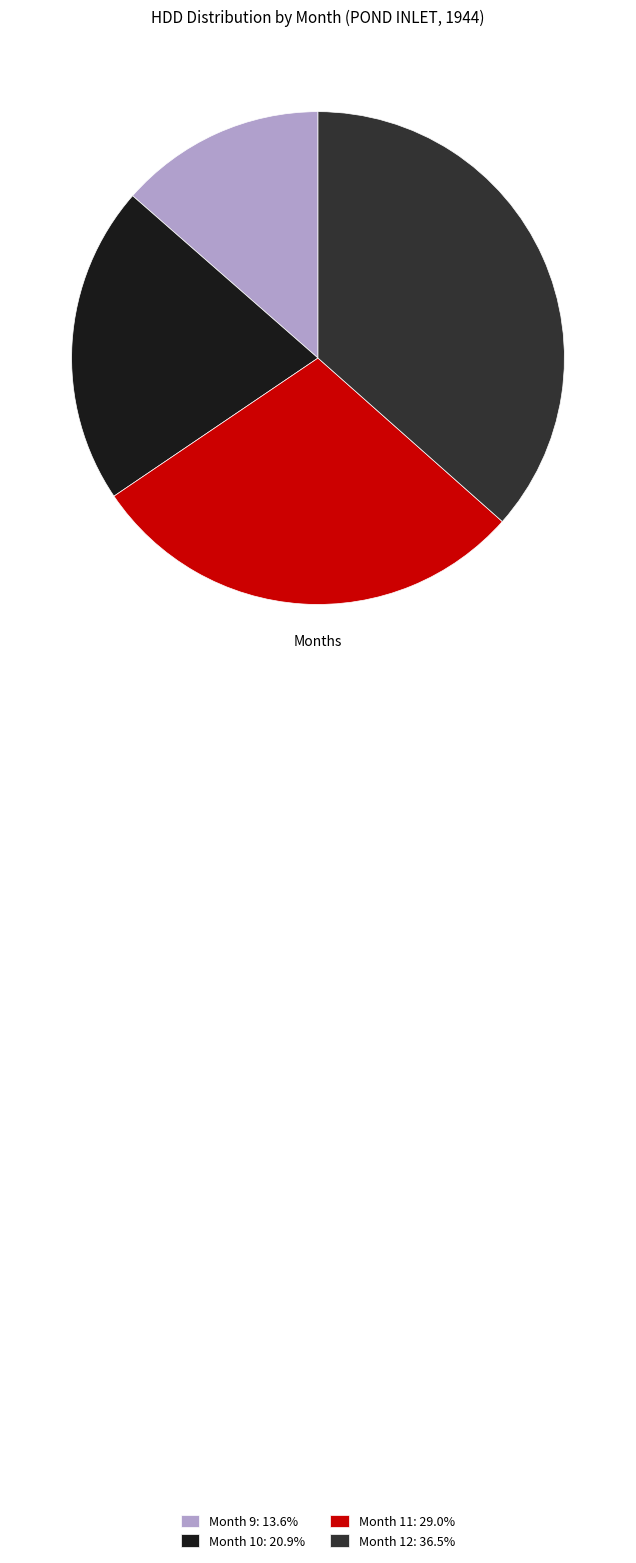

How many segments does this pie chart have?

4